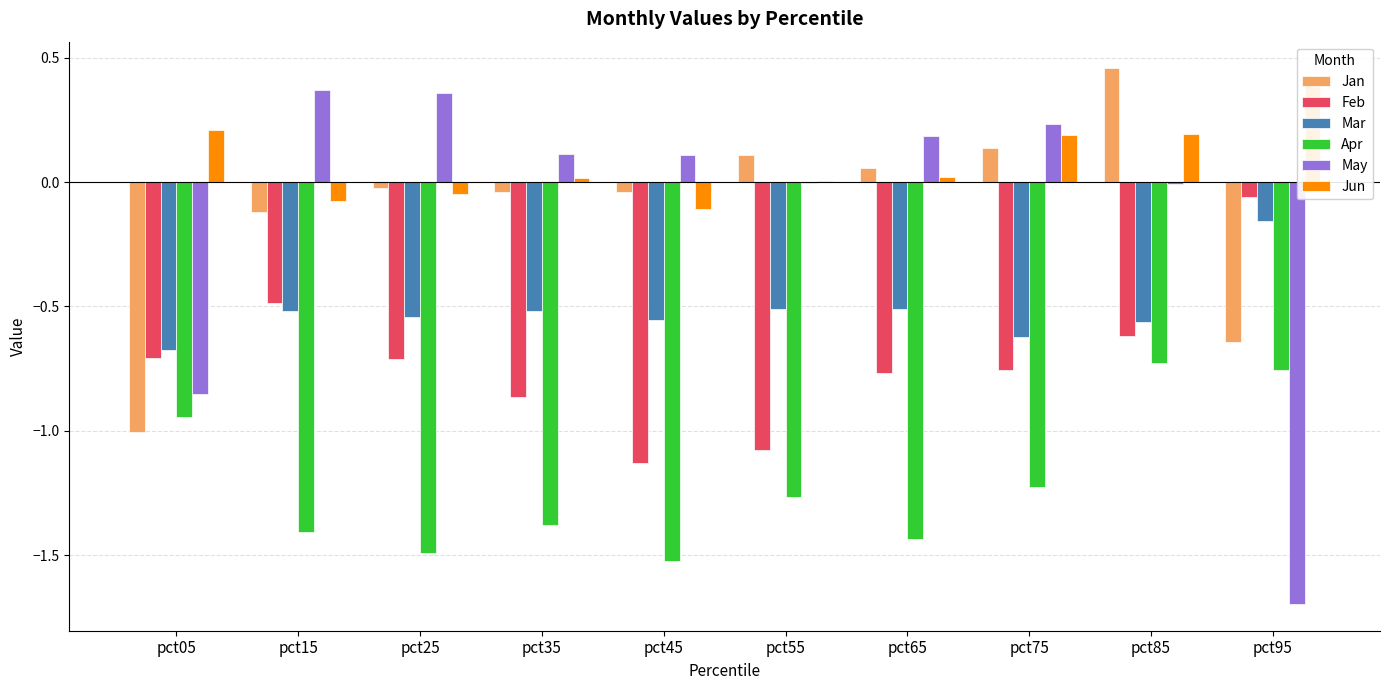

What is the maximum value for Feb?

-0.1